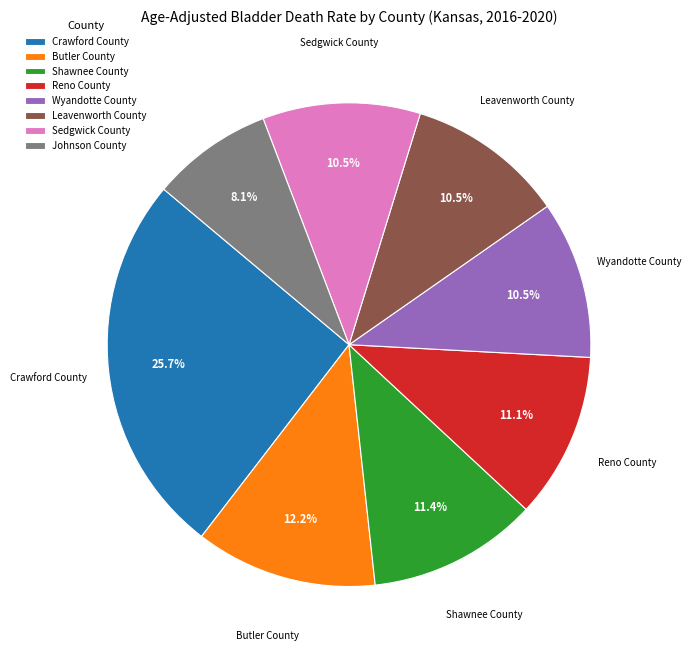

What portion of the pie excludes Sedgwick County?

89.5%